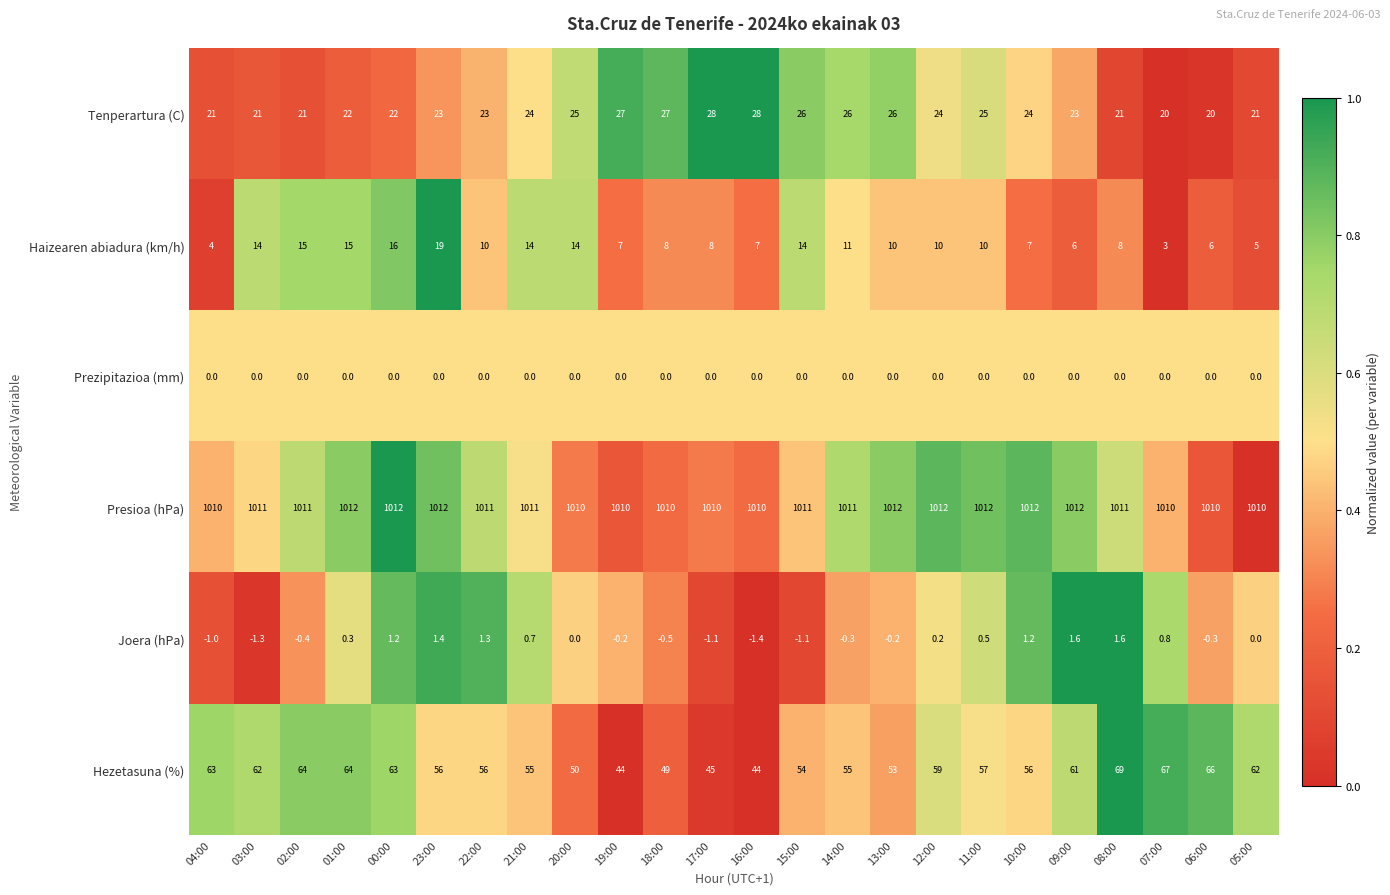

What is the highest value of the Presioa (hPa) series?

1012.0